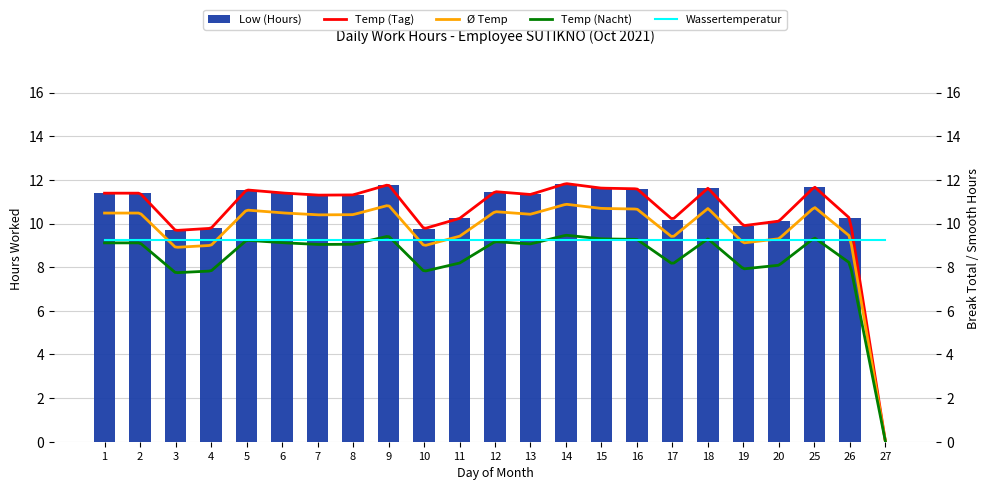

The value at 15 is 11.6. True or false?

True